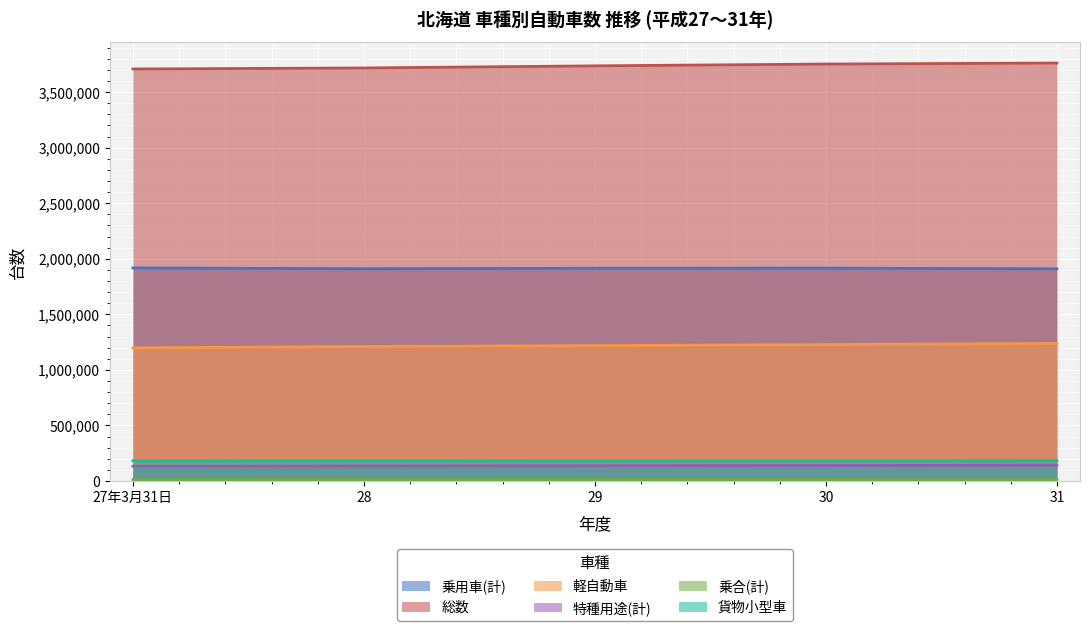

Reading right to left, list all the values displayed in this chart.

乗用車(計): 1910041	1915880	1914865	1910718	1917714
総数: 3762355	3753158	3736908	3717974	3708734
軽自動車: 1237892	1228124	1218631	1210954	1198154
特種用途(計): 141597	139721	137119	134625	132923
乗合(計): 13981	14132	14143	14027	13788
貨物小型車: 182365	182203	181488	180794	181351